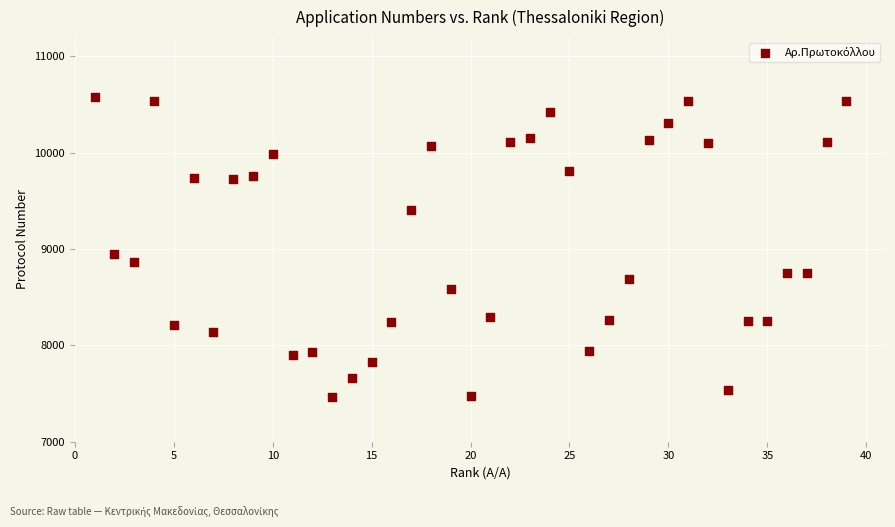

What is the range of X values (max minus min)?

38